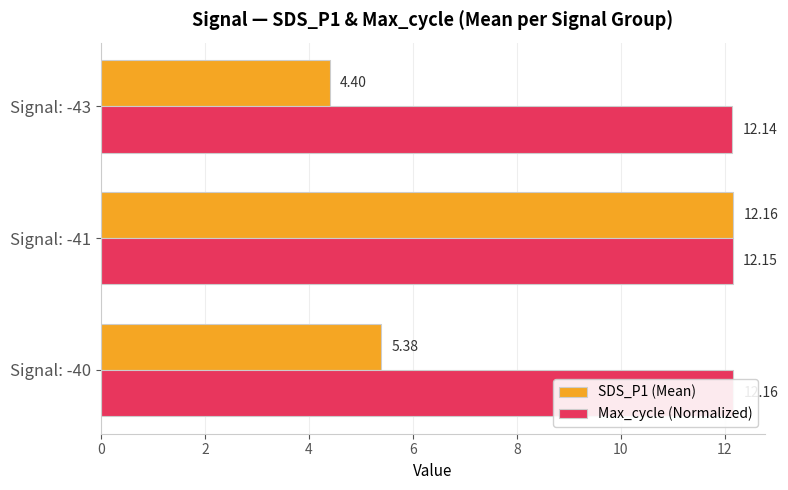

What is the total value across all series at Signal: -41?

24.3